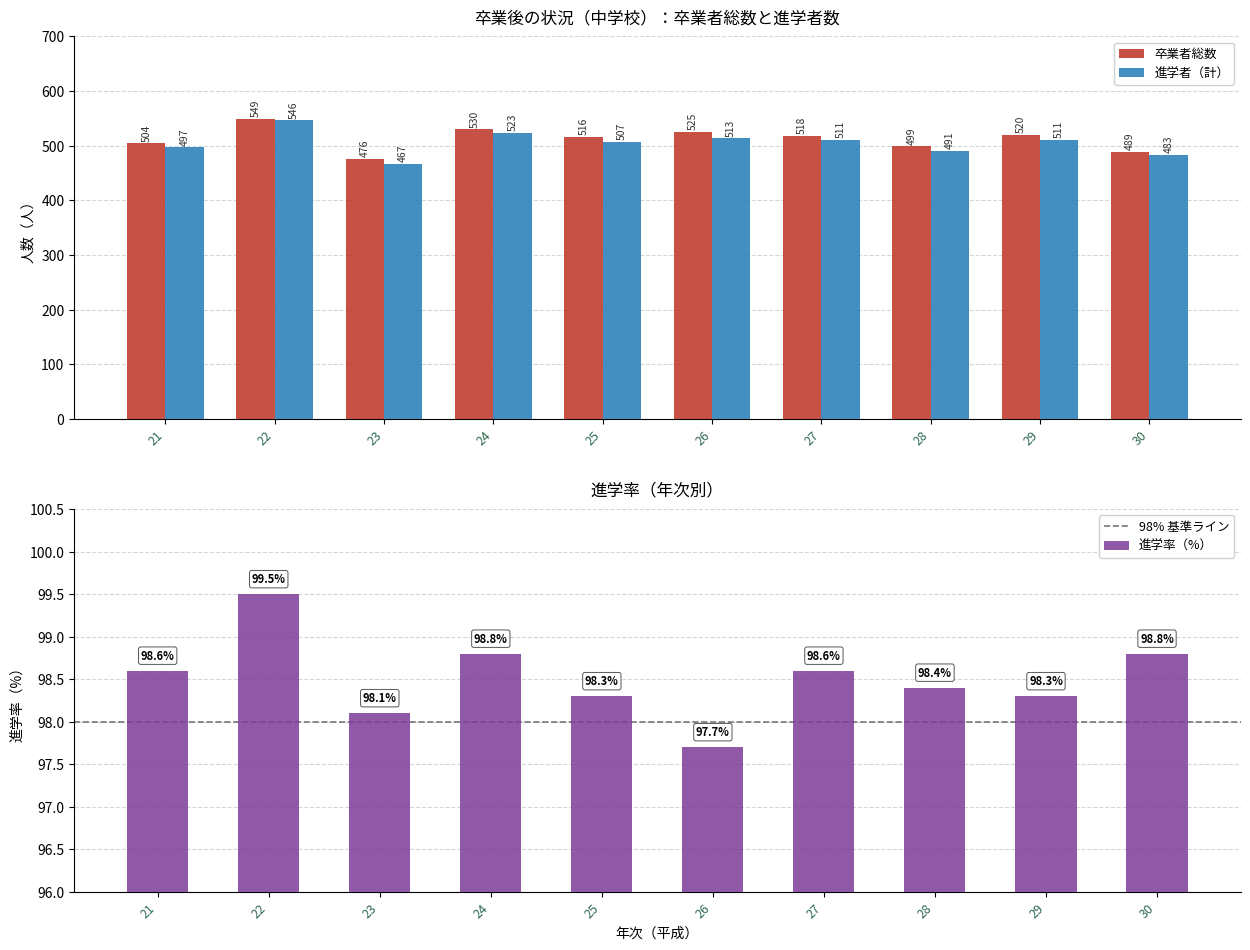

Which category has the highest value across all series?

22